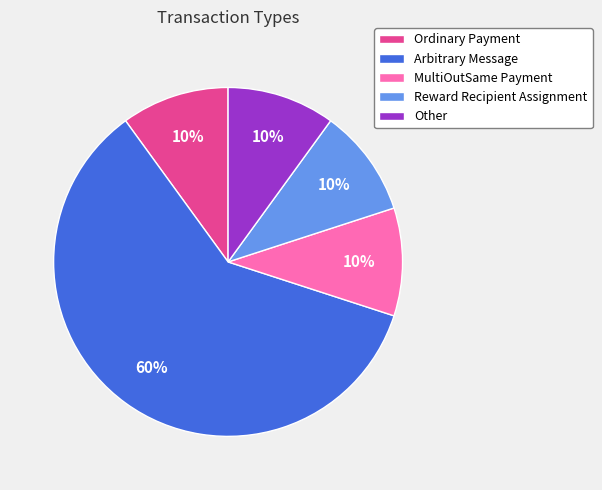

What is the largest slice in the pie chart?

Arbitrary Message